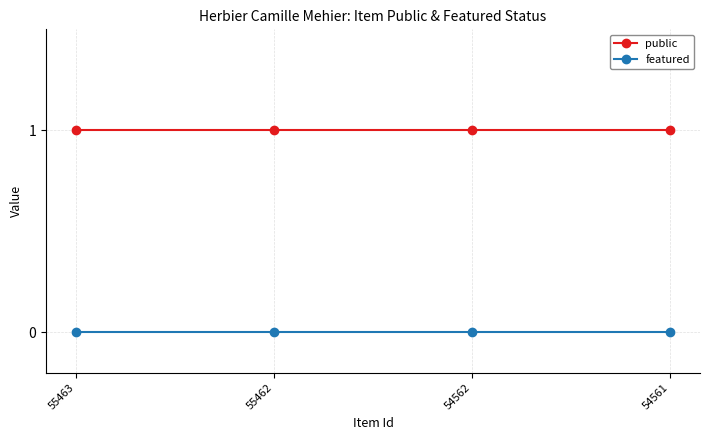

True or false: public and featured intersect in this chart.

False